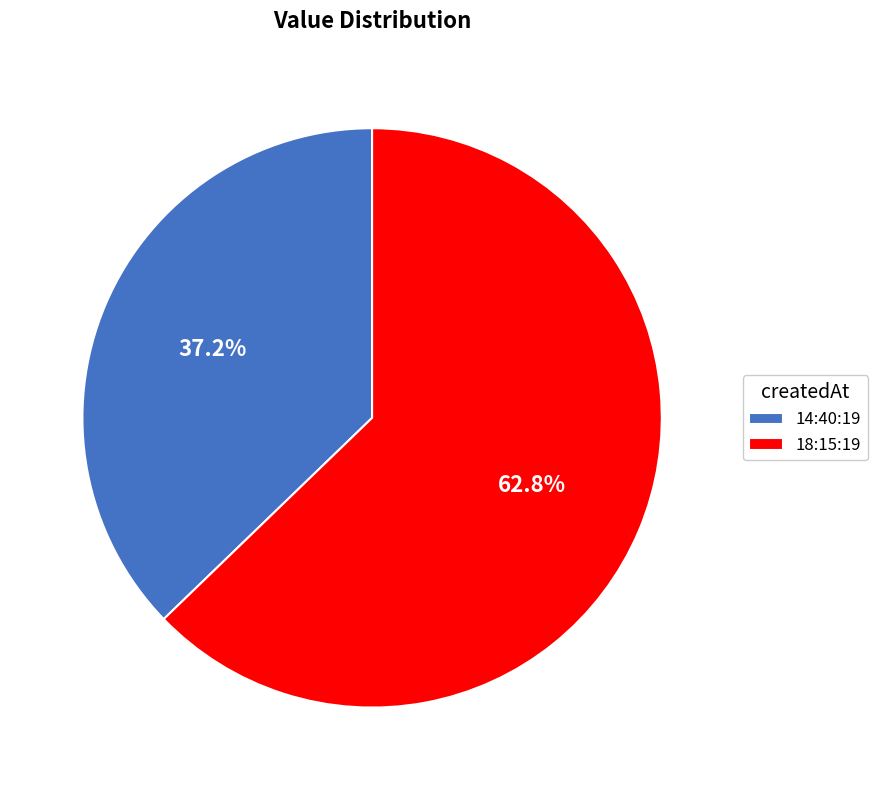

Which category has the smallest portion of the pie?

14:40:19